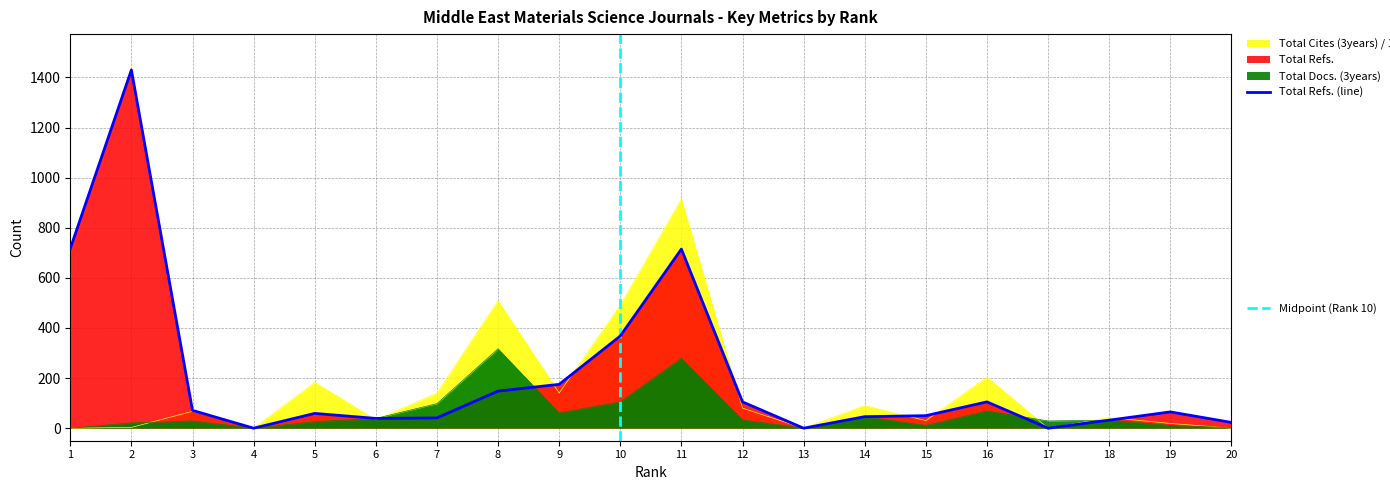

True or false: Total Cites (3years) has more than 2 interior local peaks.

True